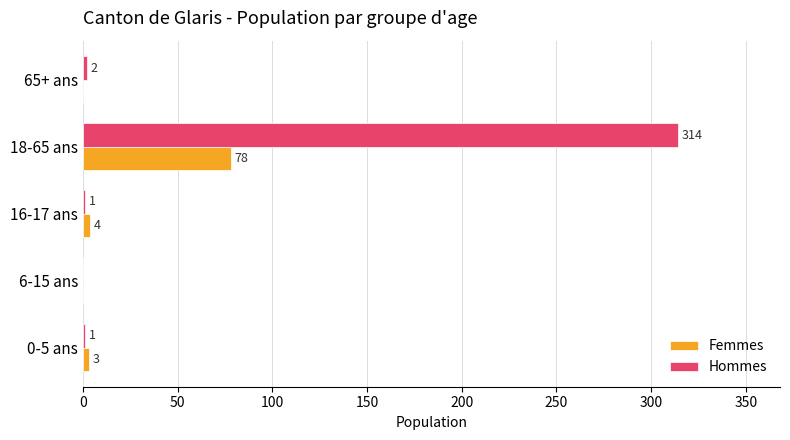

True or false: Femmes has a value of 3 at 0-5 ans.

True